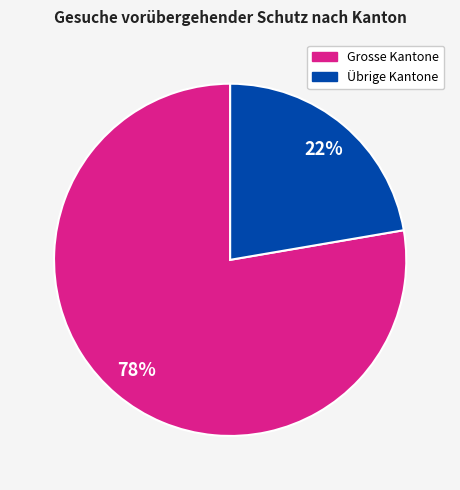

Is there a majority slice in this chart?

Yes